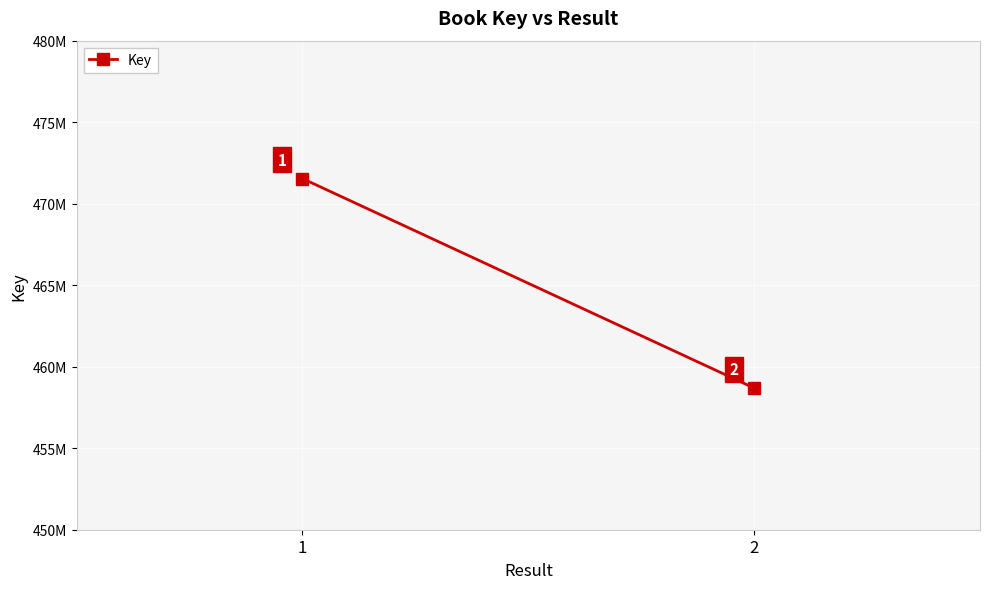

Which category has the highest value across all series?

1